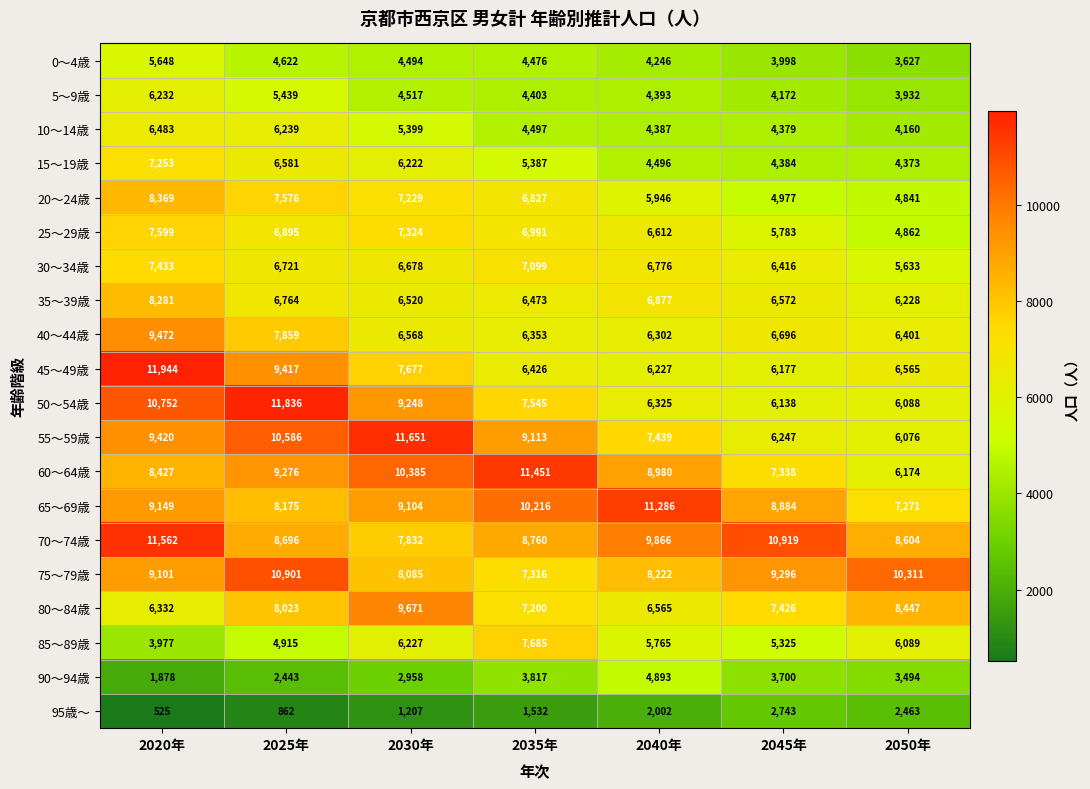

Count the 30～34歳 values in the range 6416 to 7099.

5